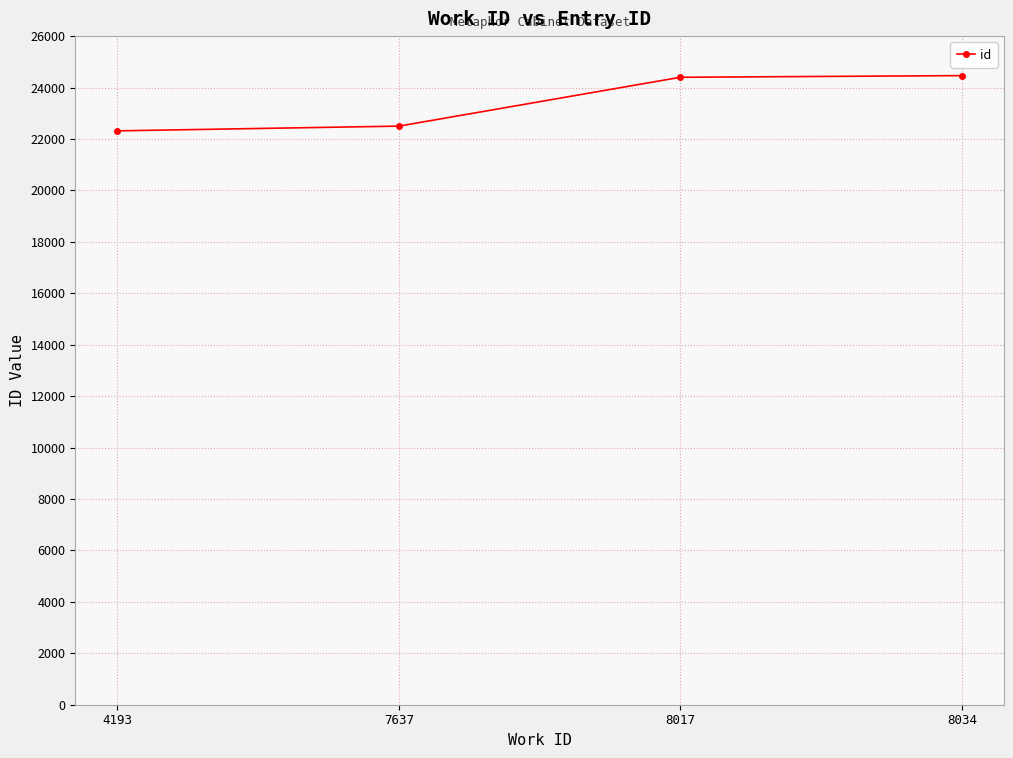

The chart shows a value of 11114 at 7637. True or false?

False